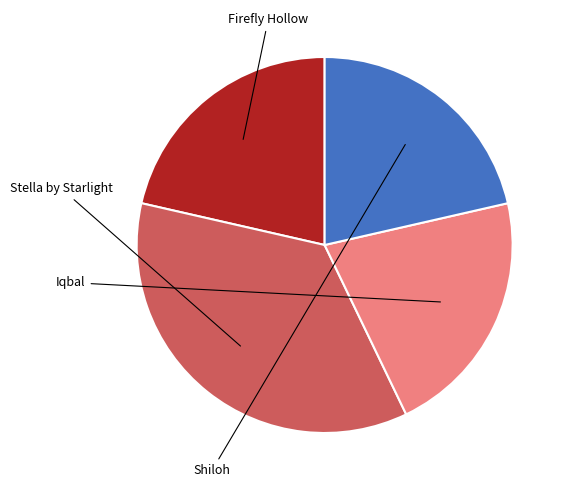

True or false: Stella by Starlight accounts for 36% of the total.

True